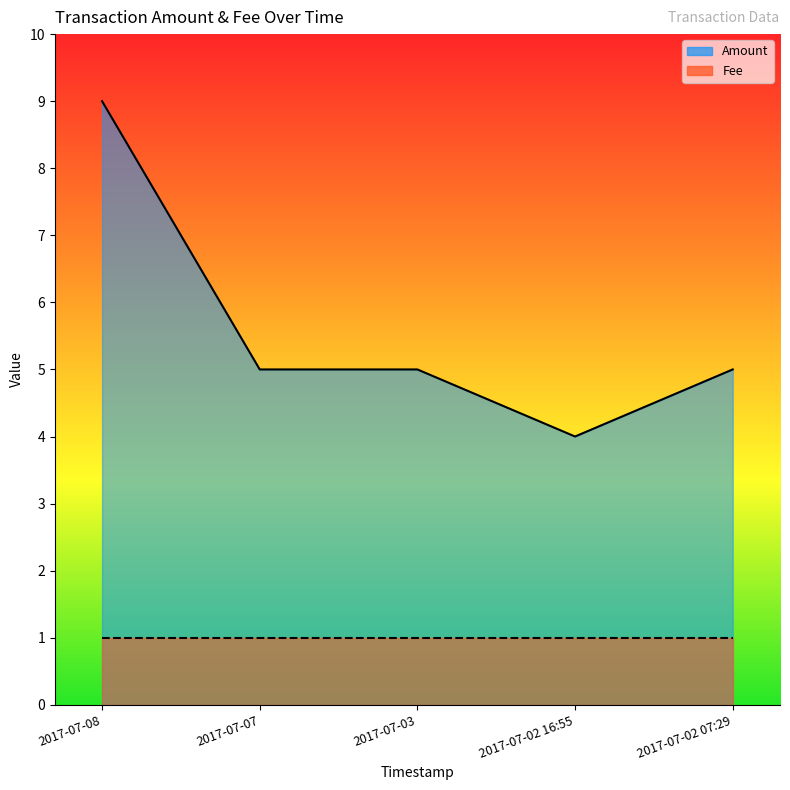

Which category has the lowest value across all series?

2017-07-02 16:55